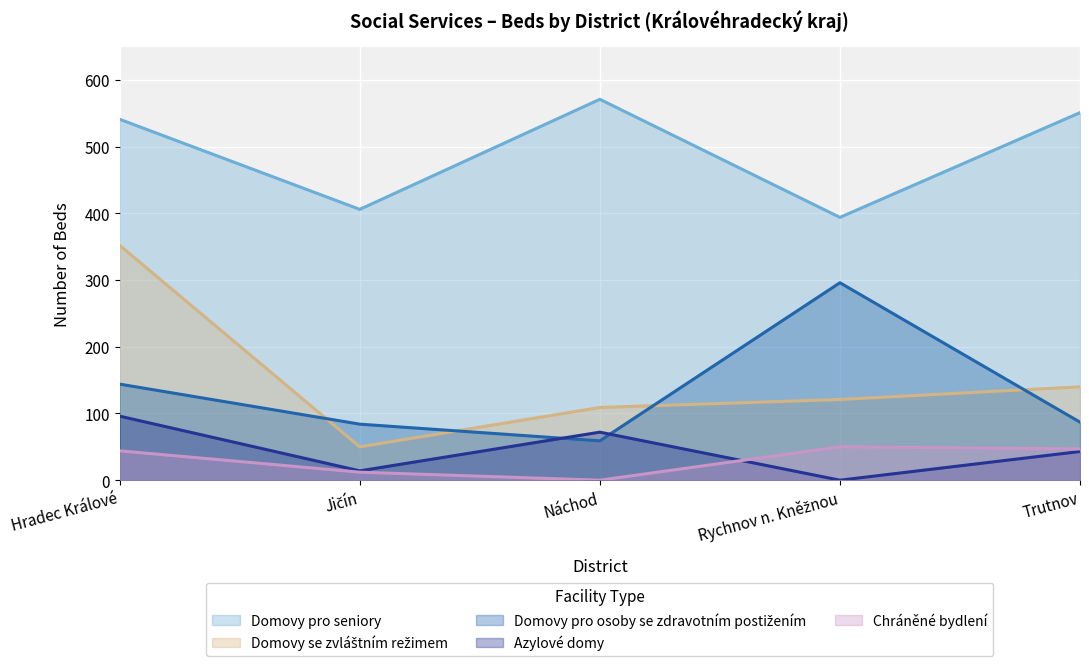

Which series has the widest spread of values?

Domovy se zvláštním režimem